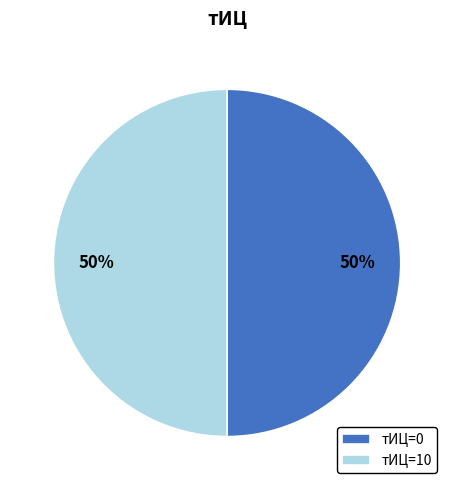

How many slices are in this pie chart?

2